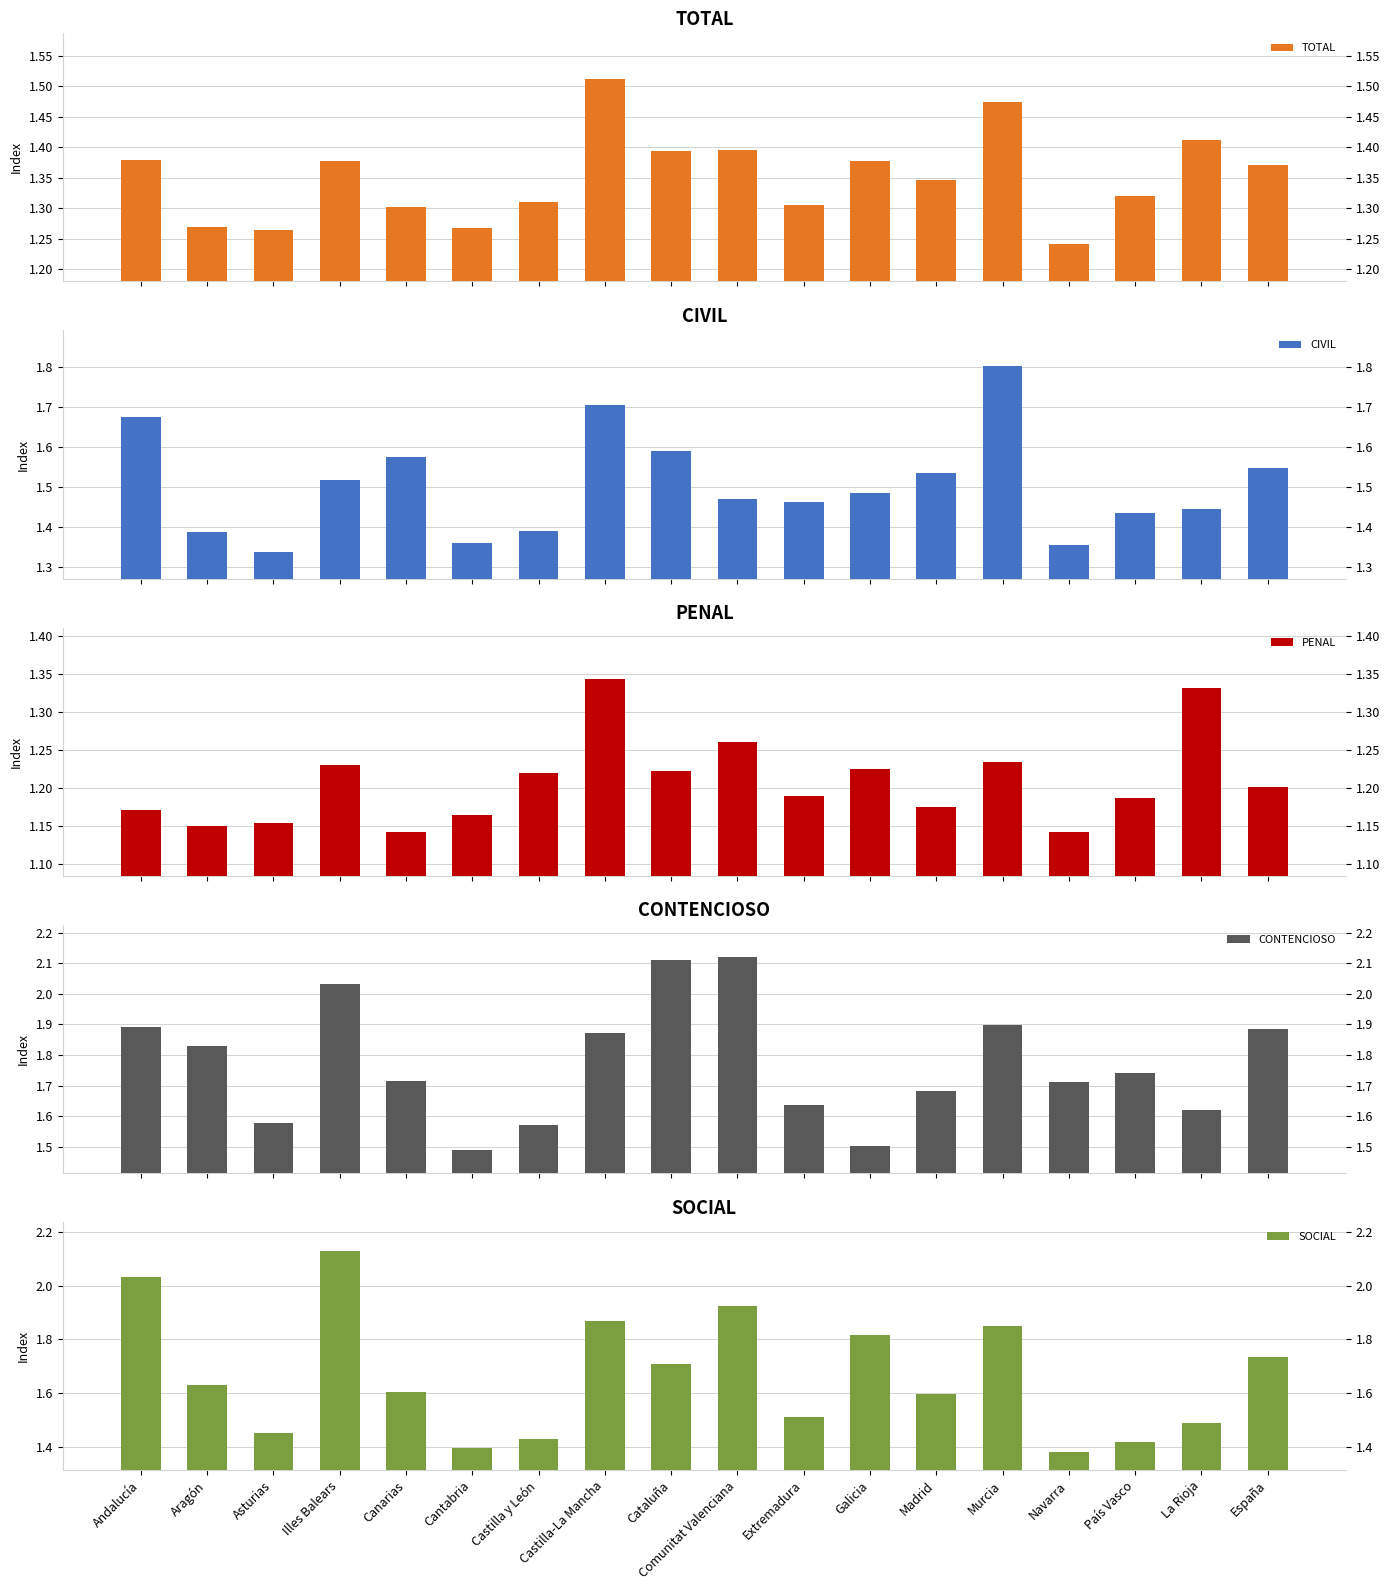

Is it true that PENAL equals 1.2 at Andalucía?

True